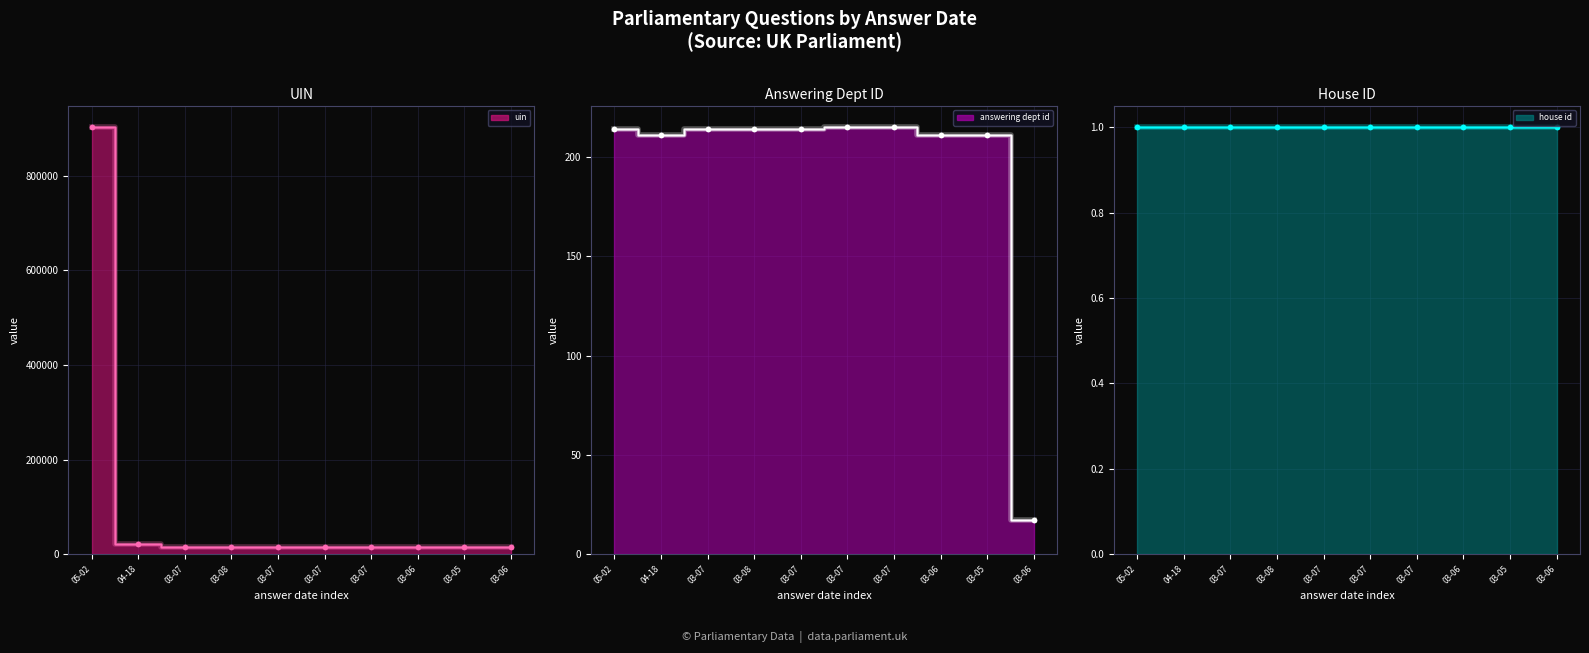

At how many categories does at least one series exceed 852432?

1